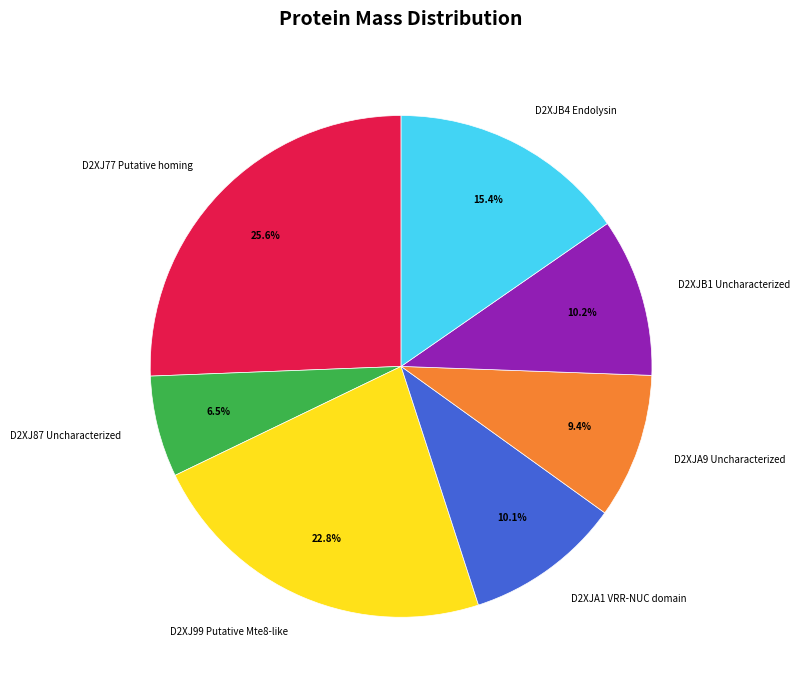

Is there a majority slice in this chart?

No